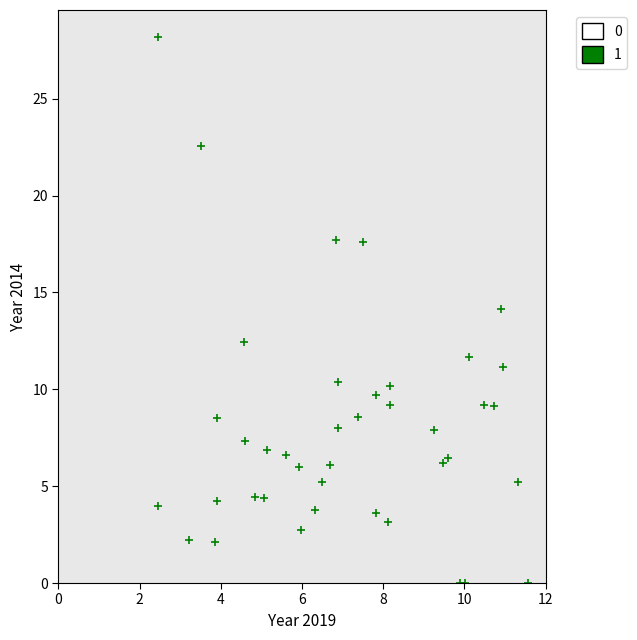

What is the range of X values (max minus min)?

9.1